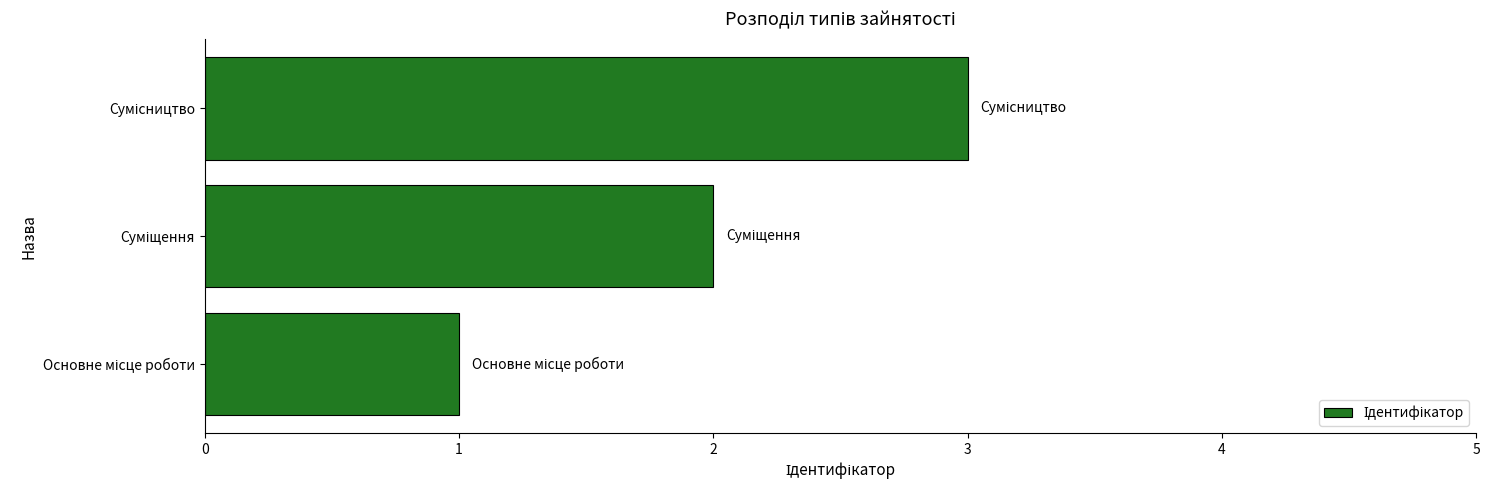

What is the greatest value displayed?

3